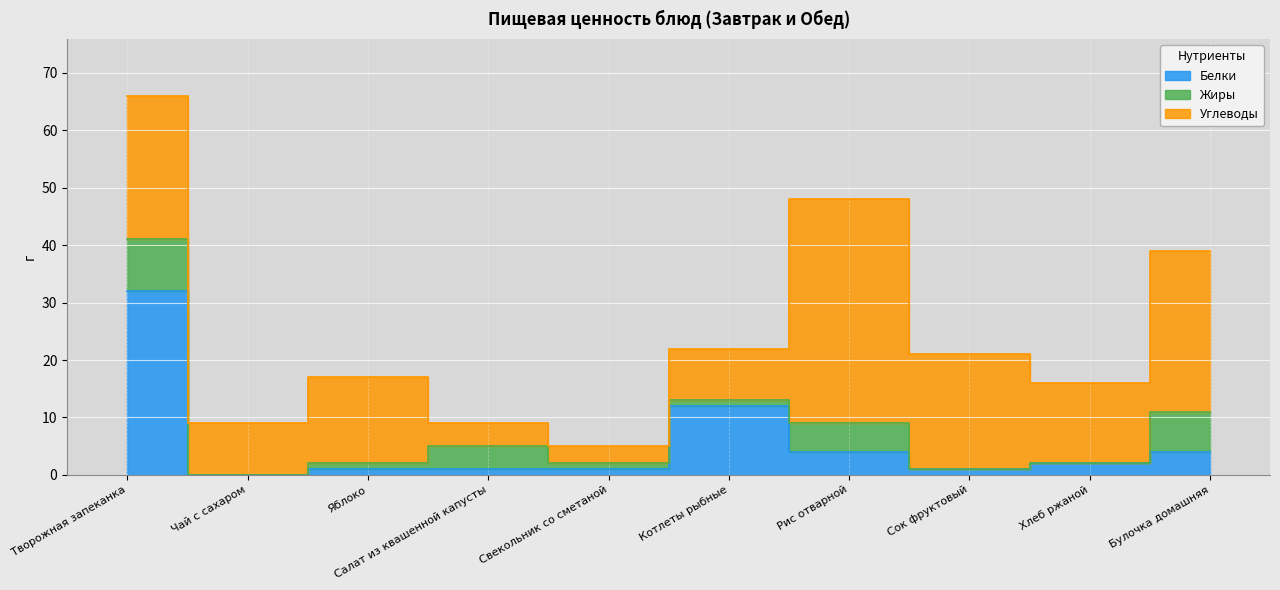

What position from the left is Свекольник со сметаной?

5